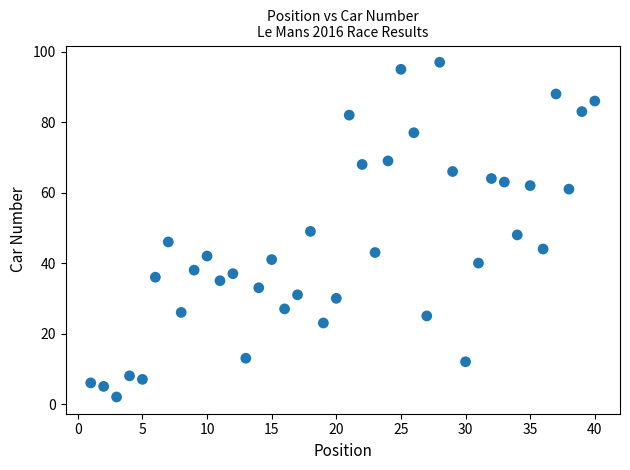

What is the range of Y values (max minus min)?

95